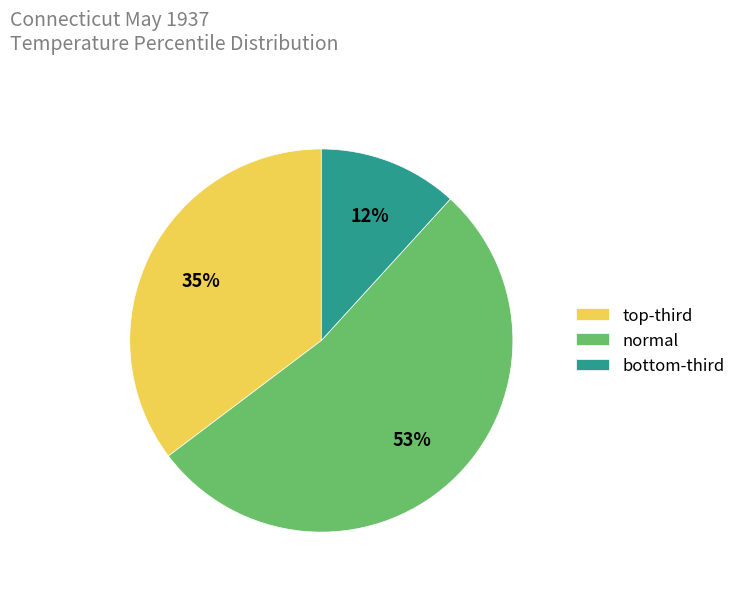

How many segments does this pie chart have?

3